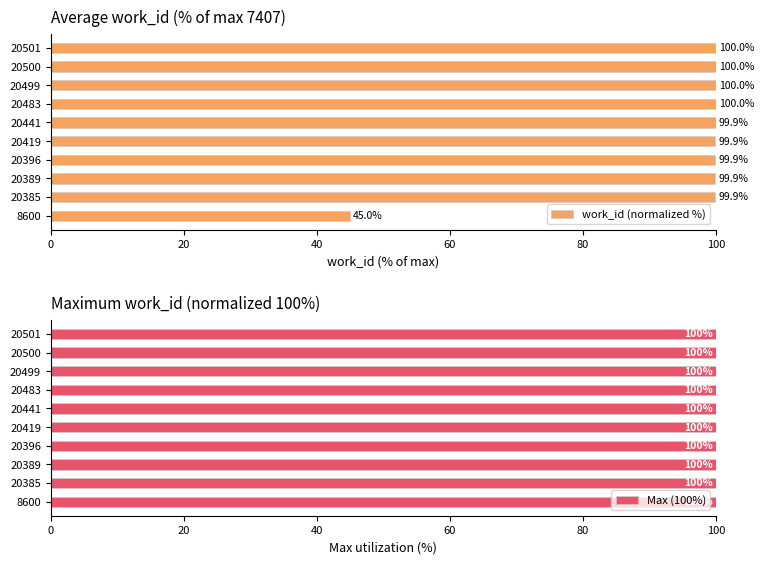

What is the difference between the maximum and second lowest values in the work_id (normalized %) series?

0.1